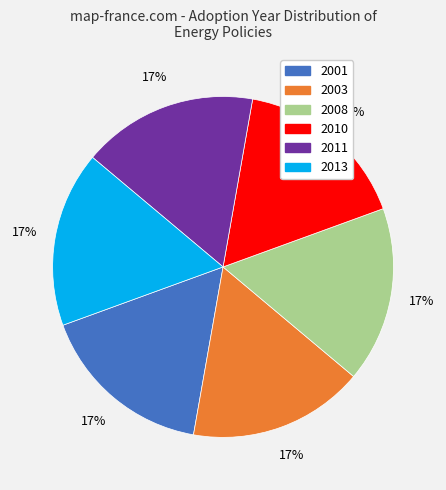

How many segments does this pie chart have?

6